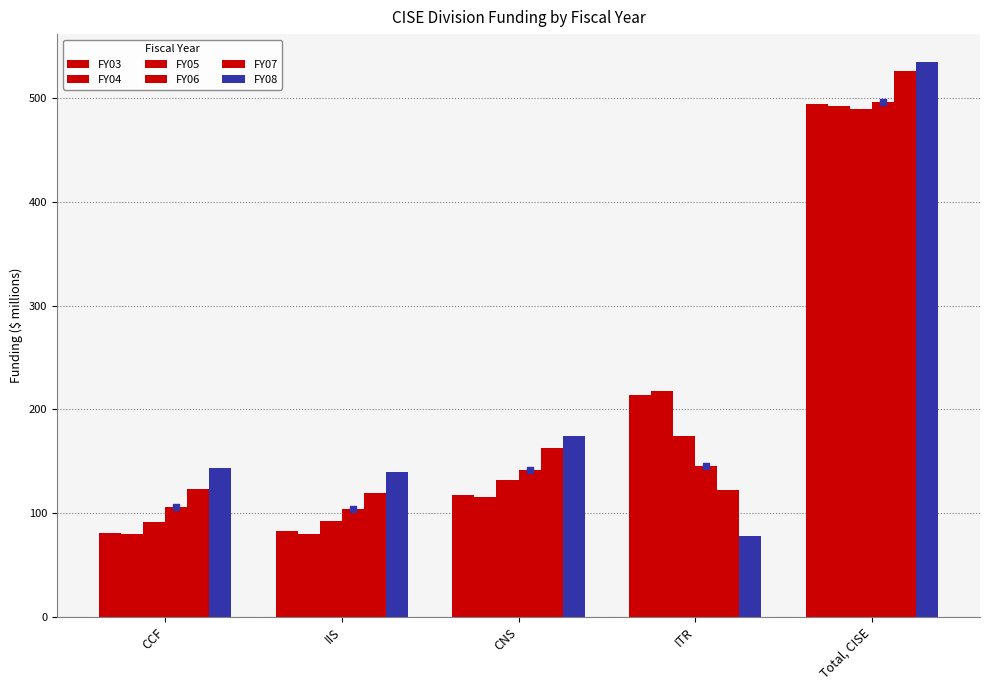

Which series contains the highest Y value?

FY08